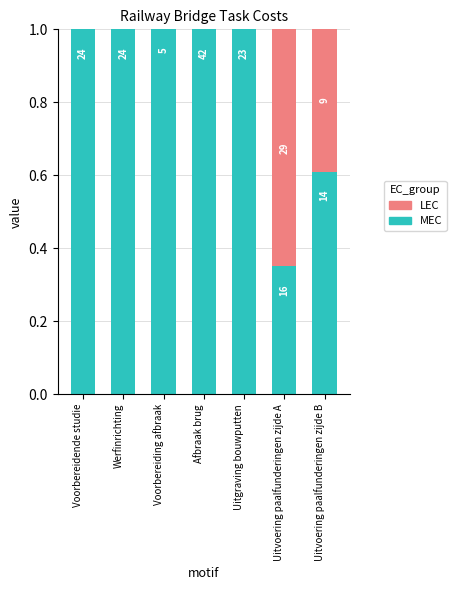

List the series in order of their peak value, lowest first.

LEC, MEC